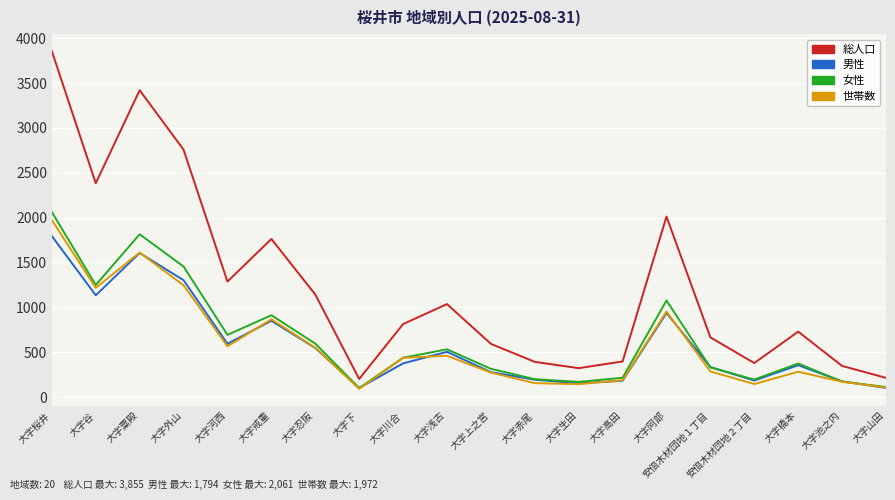

True or false: 総人口 has more than 2 points higher than both neighbors.

True